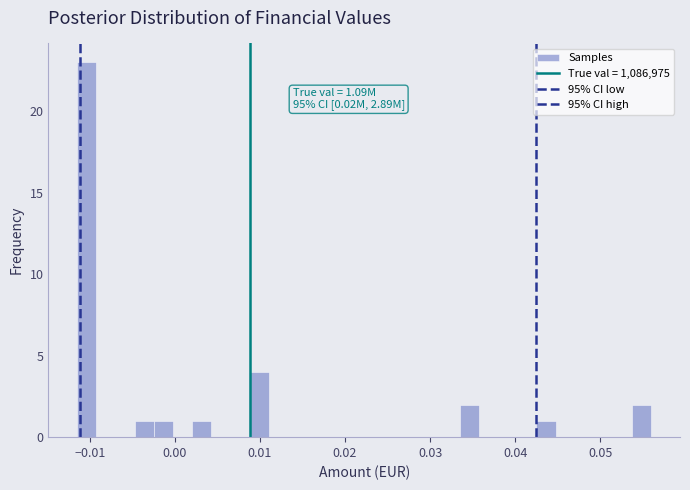

Read against the x-axis, roughly where is the centre of the tallest bar?

-0.010